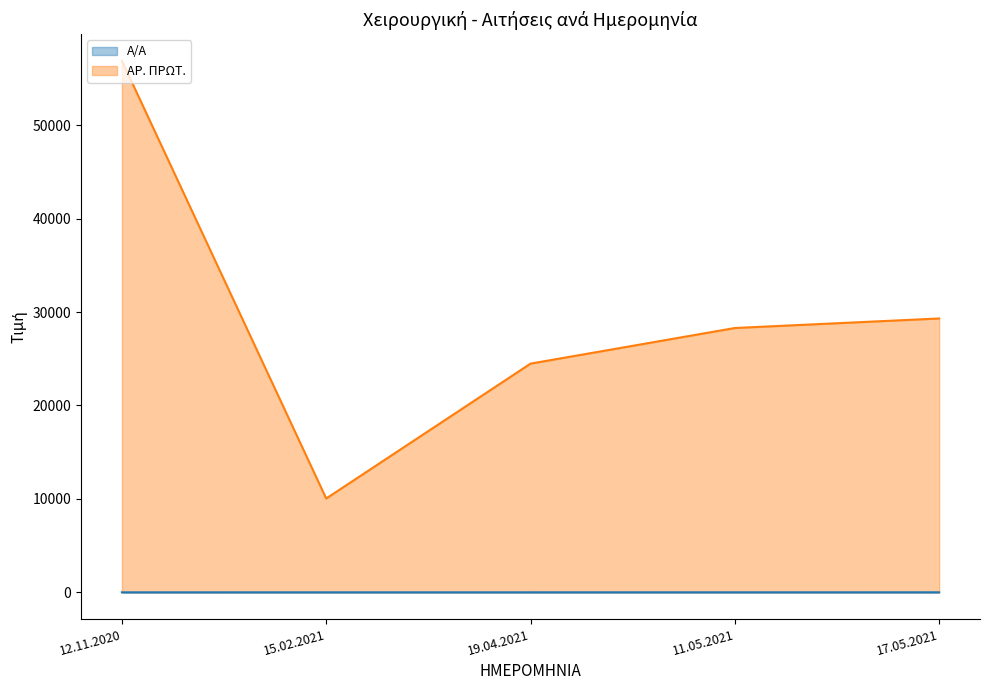

True or false: Α/Α and ΑΡ. ΠΡΩΤ. cross at least once.

False